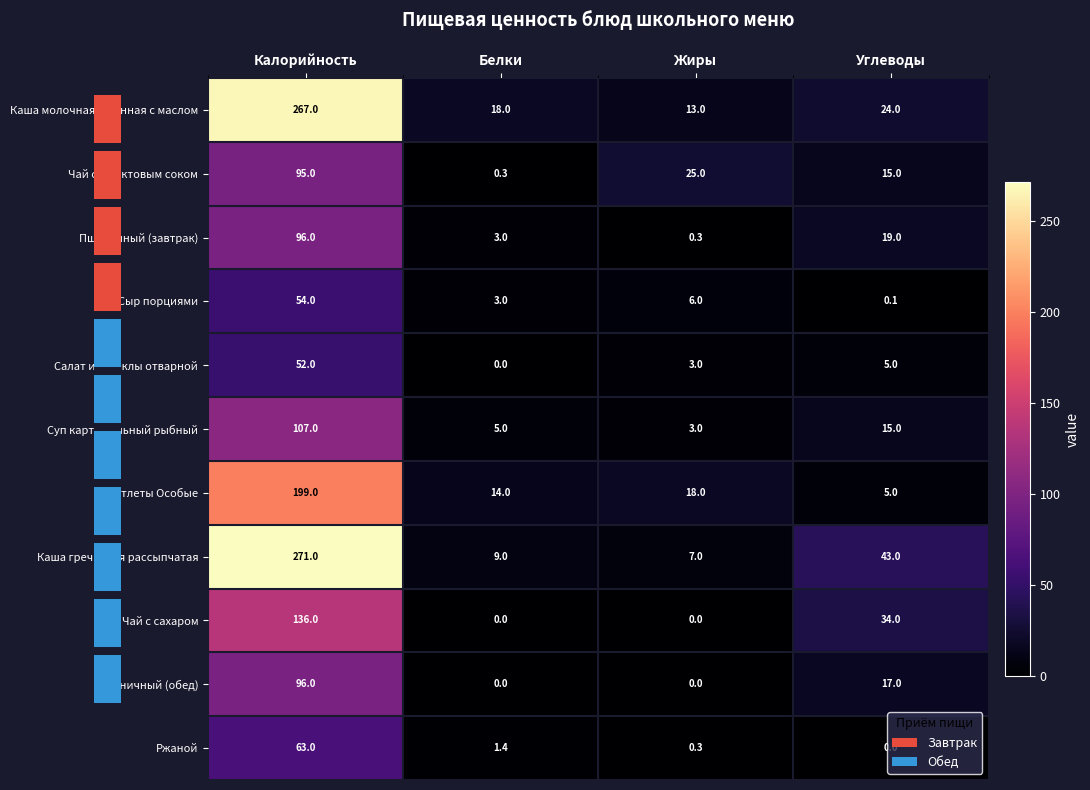

What is the maximum value for Каша гречневая рассыпчатая?

271.0